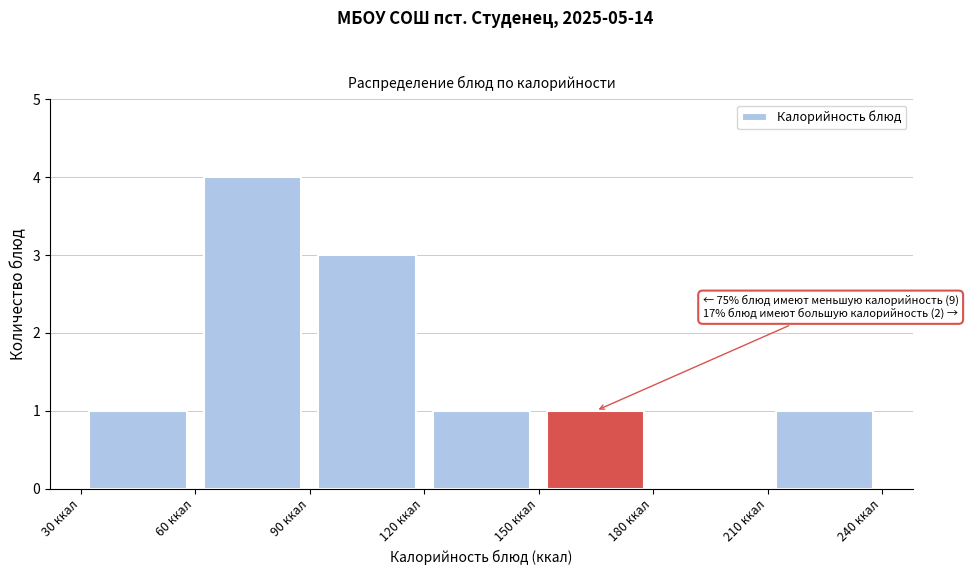

Over which range of the x-axis is the bar tallest?

60 to 90